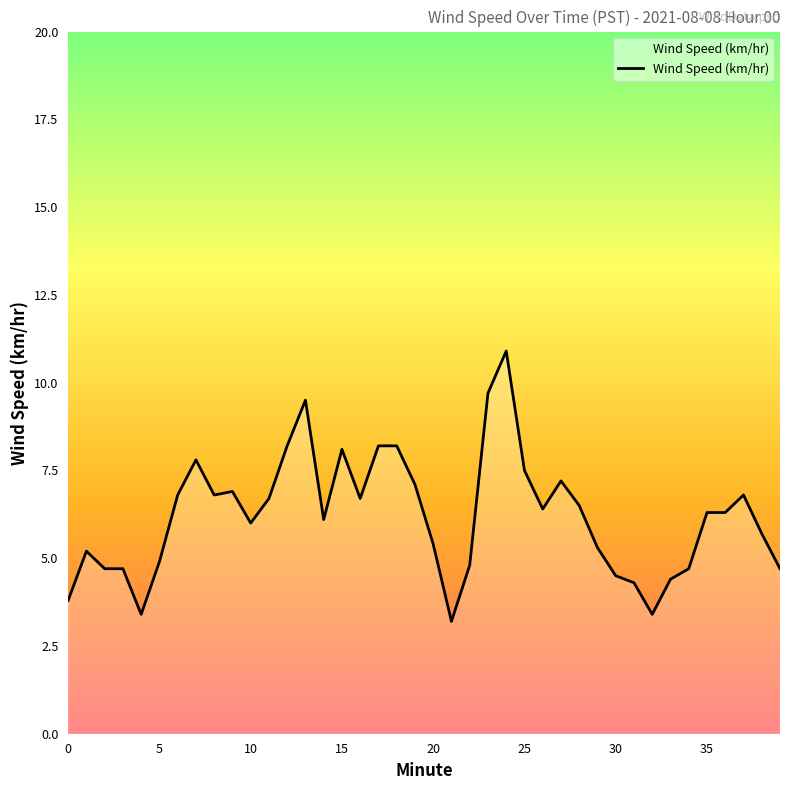

What is the greatest value displayed?

10.9